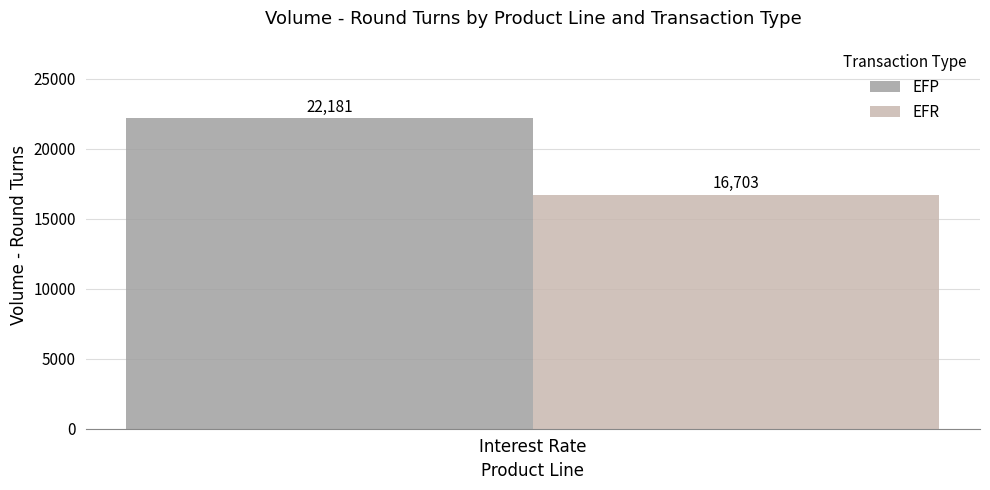

Is it true that EFP equals 22181 at Interest Rate?

True